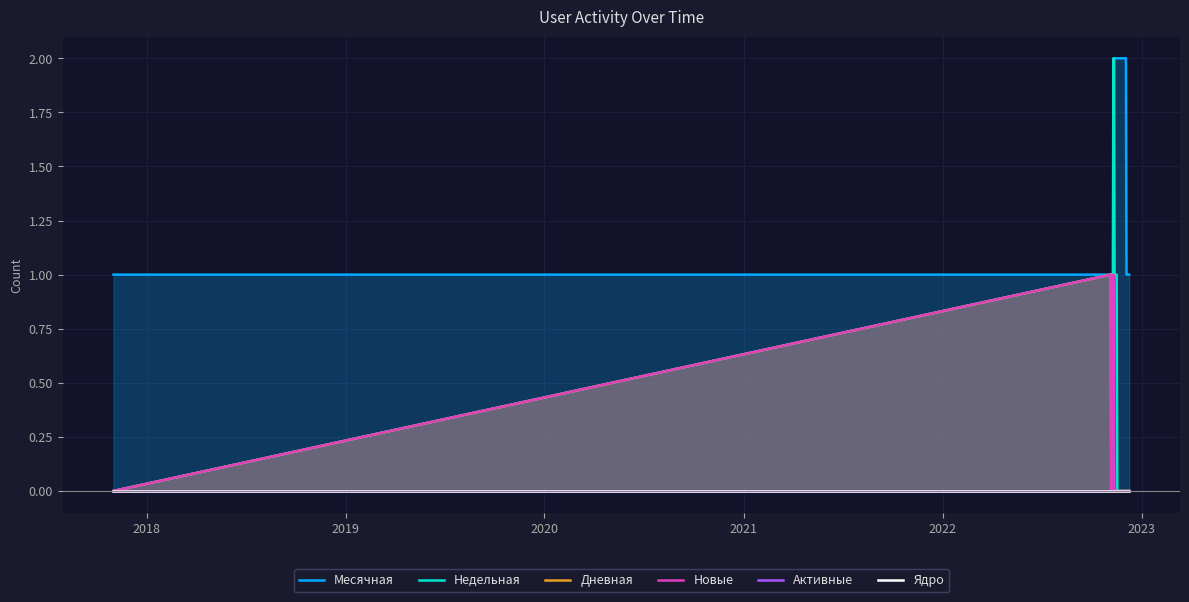

Count the Месячная values in the range 1 to 2.

36